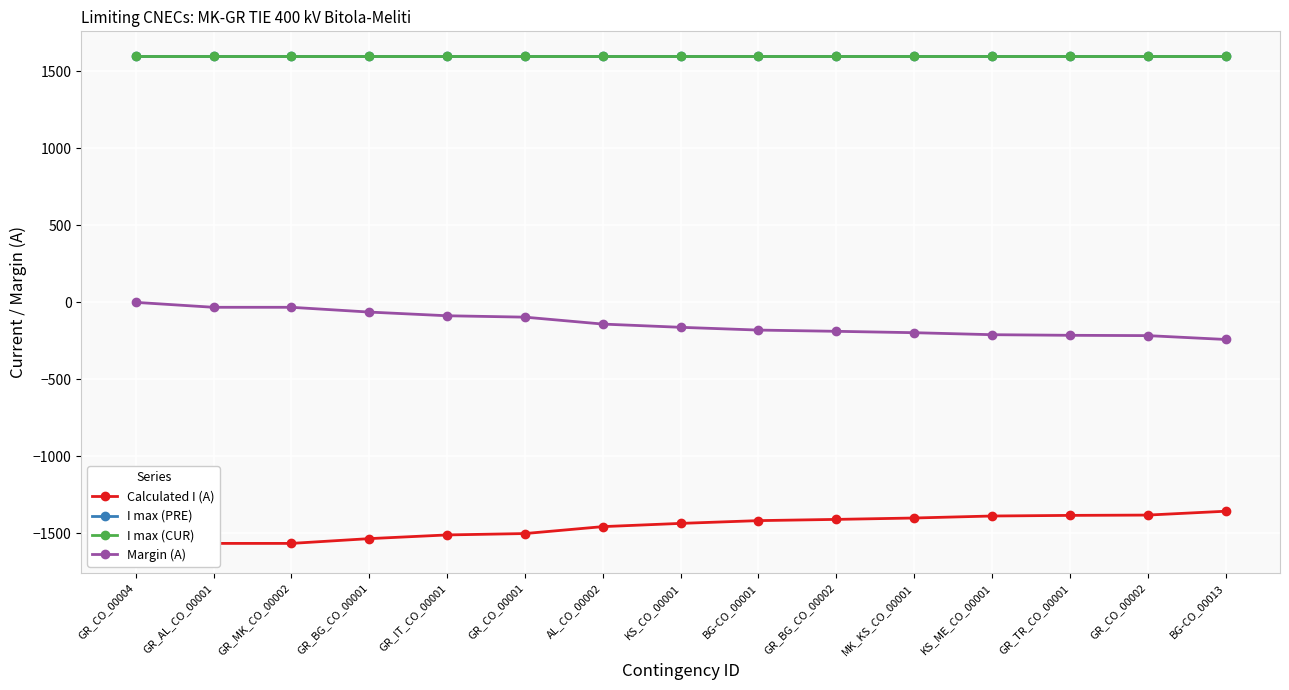

Which has a higher value, AL_CO_00002 or KS_ME_CO_00001?

KS_ME_CO_00001